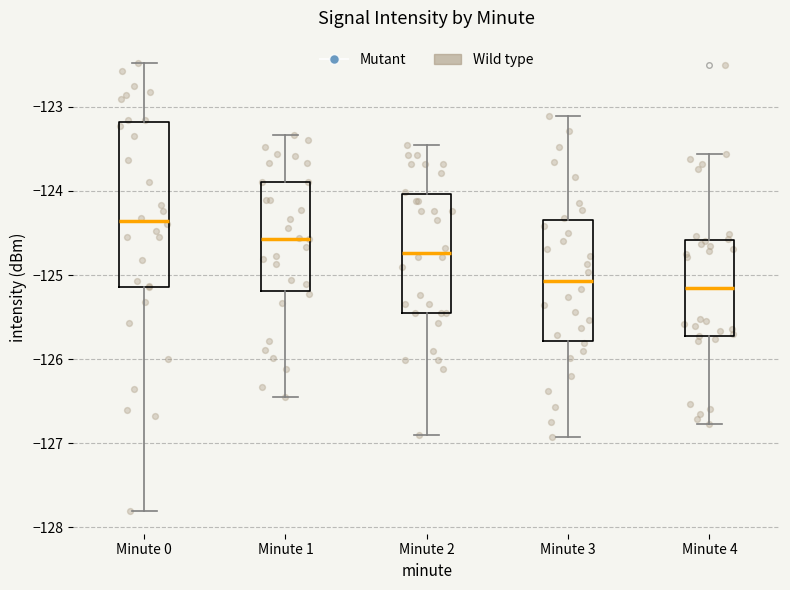

Where does the median line of the box for Minute 3 sit on the y-axis? The values are not printed on the chart, so give them approximately, as read against the axis.

-125.1